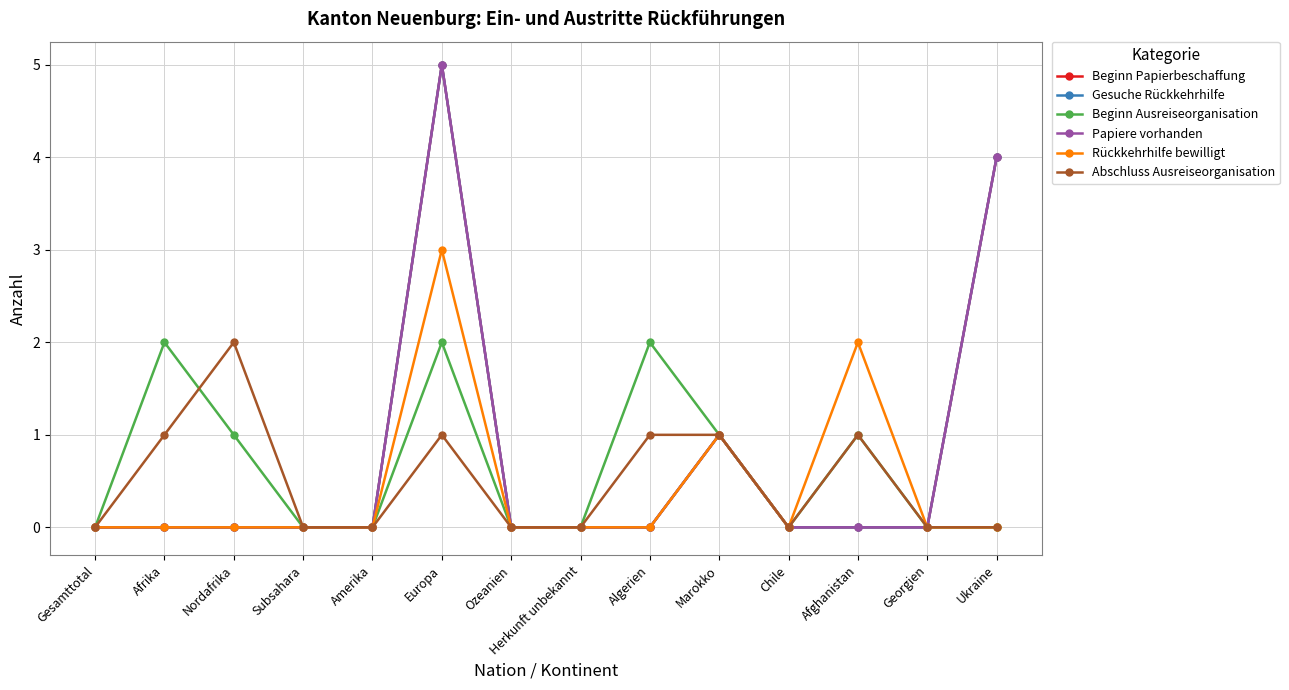

Rank the categories by Rückkehrhilfe bewilligt value from highest to lowest.

Europa, Afghanistan, Marokko, Gesamttotal, Afrika, Nordafrika, Subsahara, Amerika, Ozeanien, Herkunft unbekannt, Algerien, Chile, Georgien, Ukraine